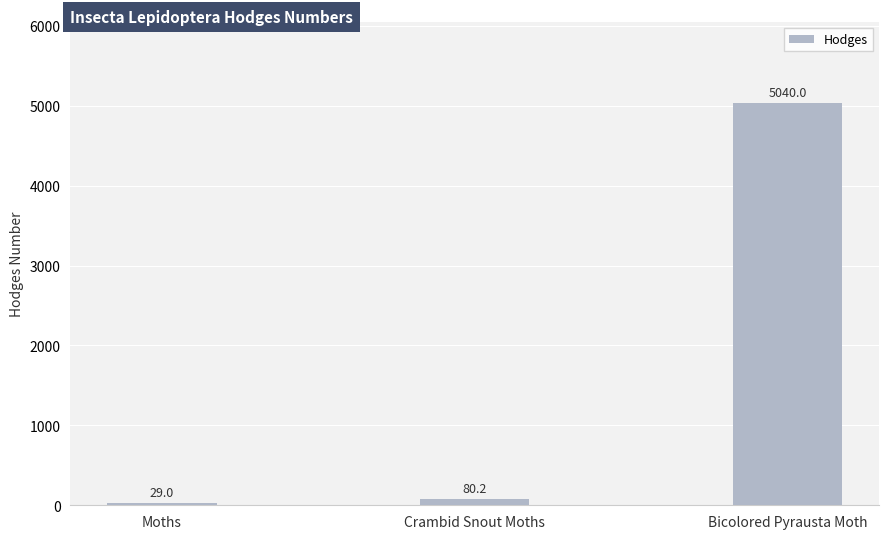

What is the value of the 2nd bar from the left?

80.2